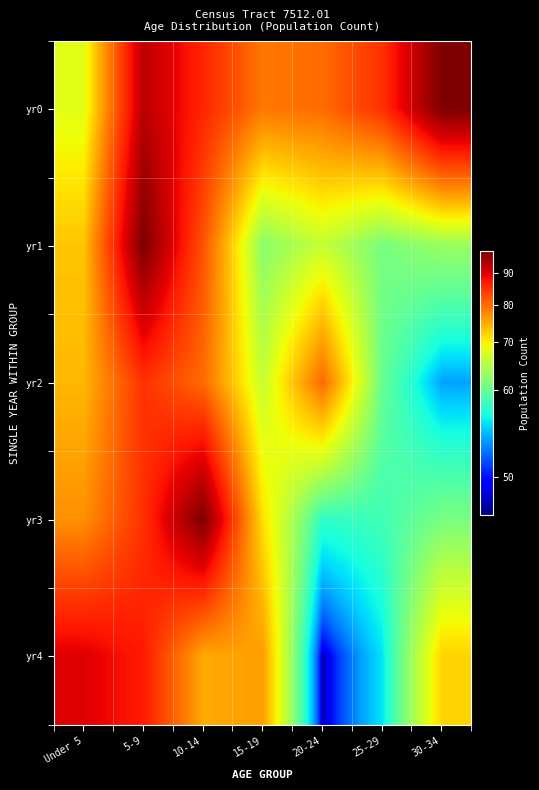

Count the number of data series in this chart.

5